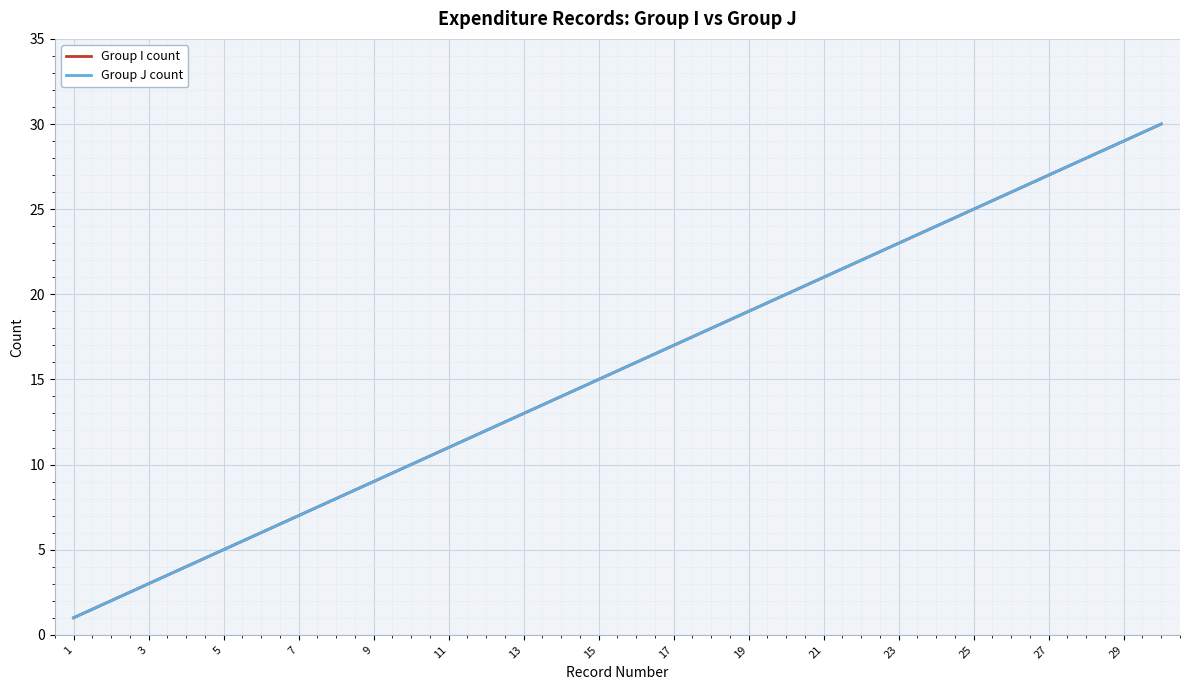

Is this an area chart (filled region under the line)?

No